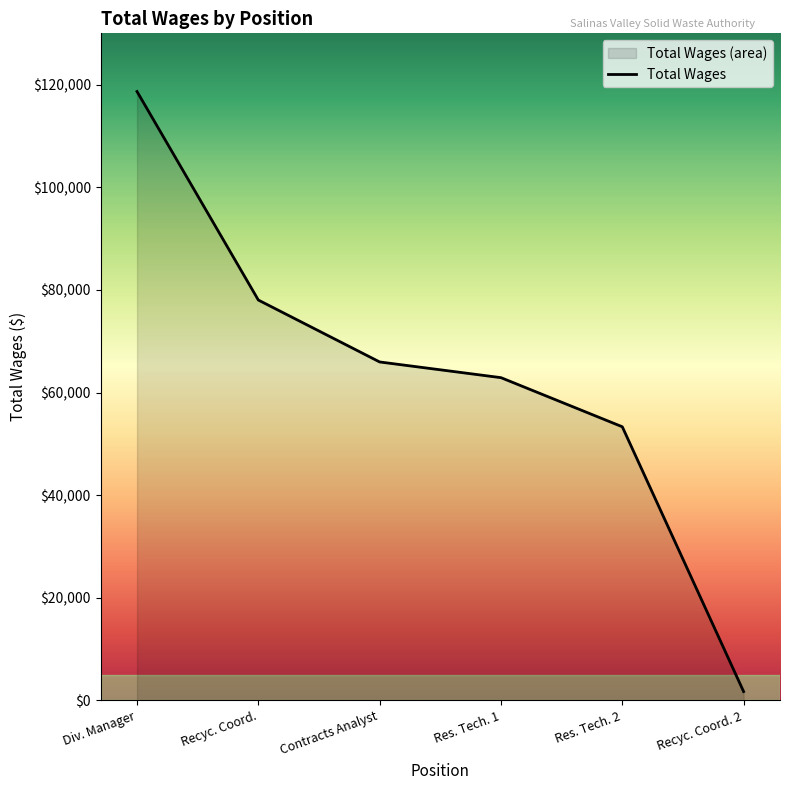

Between Div. Manager and Res. Tech. 2, which is larger?

Div. Manager